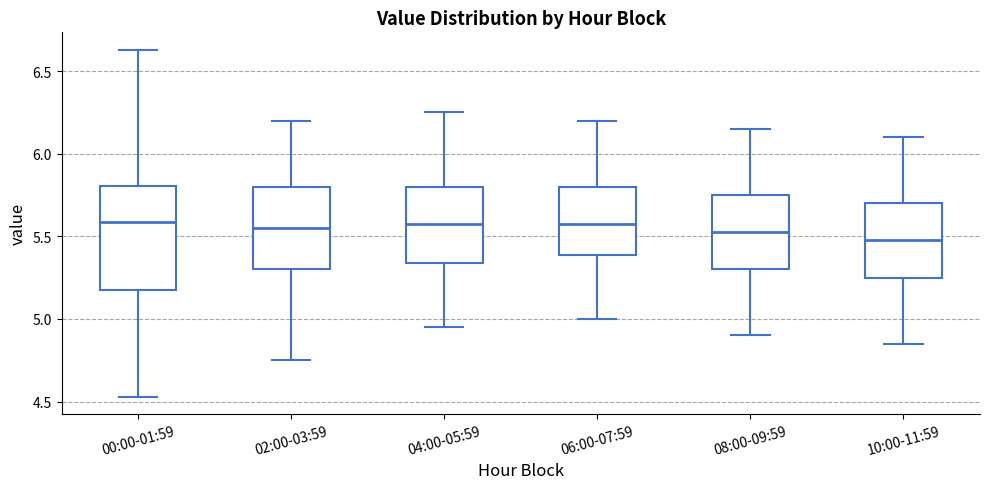

Reading left to right, transcribe this box plot: for each box, give where its median line is, the range the box spans, and where its two whiskers end, as read against the y-axis. The values are not printed on the chart, so give them approximately, as read against the axis.

00:00-01:59: median 5.60, box 5.15 to 5.80, whiskers 4.55 to 6.65
02:00-03:59: median 5.55, box 5.30 to 5.80, whiskers 4.75 to 6.20
04:00-05:59: median 5.60, box 5.35 to 5.80, whiskers 4.95 to 6.25
06:00-07:59: median 5.60, box 5.40 to 5.80, whiskers 5.00 to 6.20
08:00-09:59: median 5.55, box 5.30 to 5.75, whiskers 4.90 to 6.15
10:00-11:59: median 5.50, box 5.25 to 5.70, whiskers 4.85 to 6.10